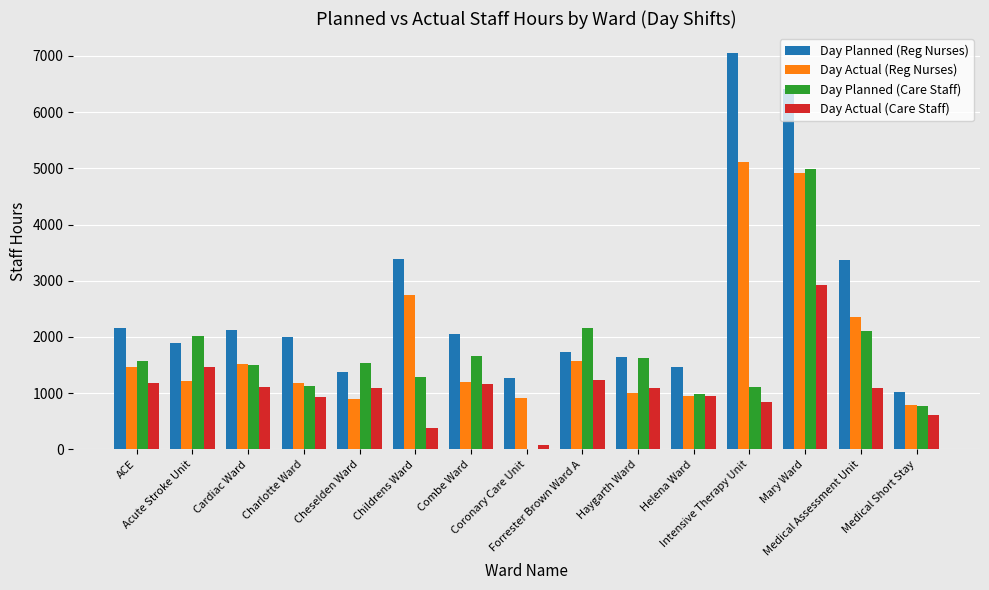

What are all the series names shown in the legend?

Day Planned (Reg Nurses), Day Actual (Reg Nurses), Day Planned (Care Staff), Day Actual (Care Staff)